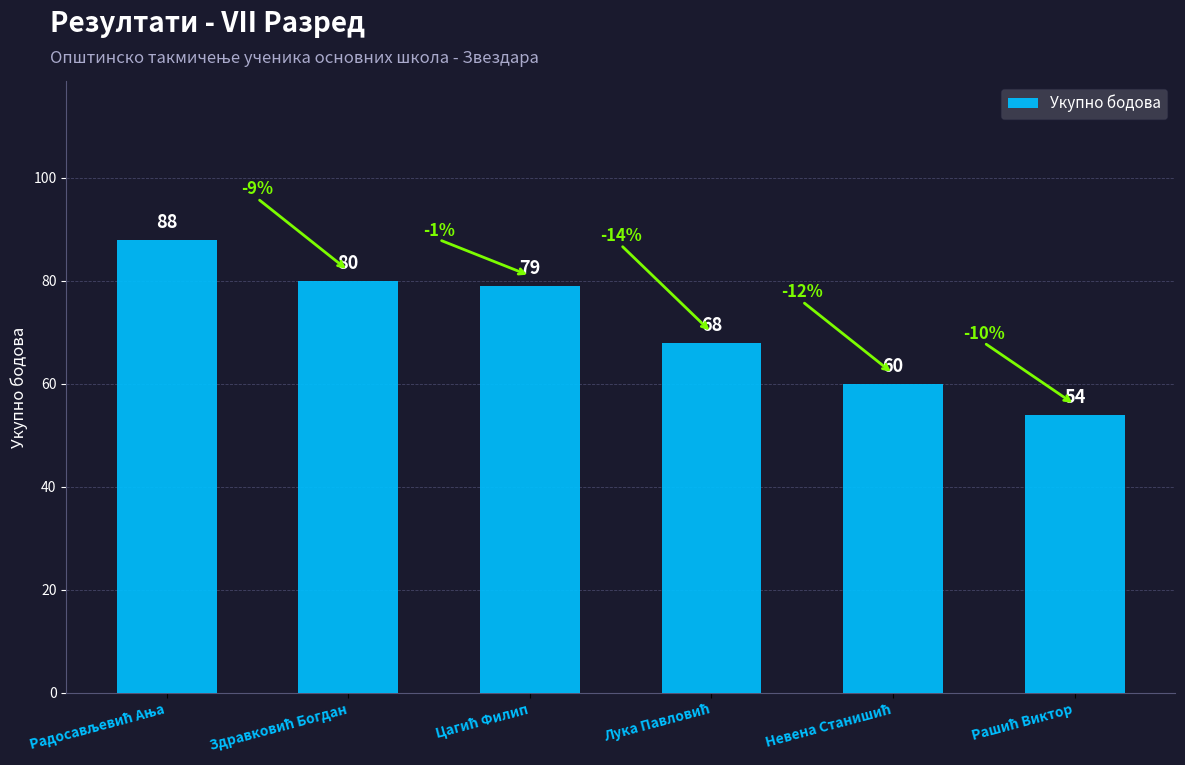

What is the average value?

72